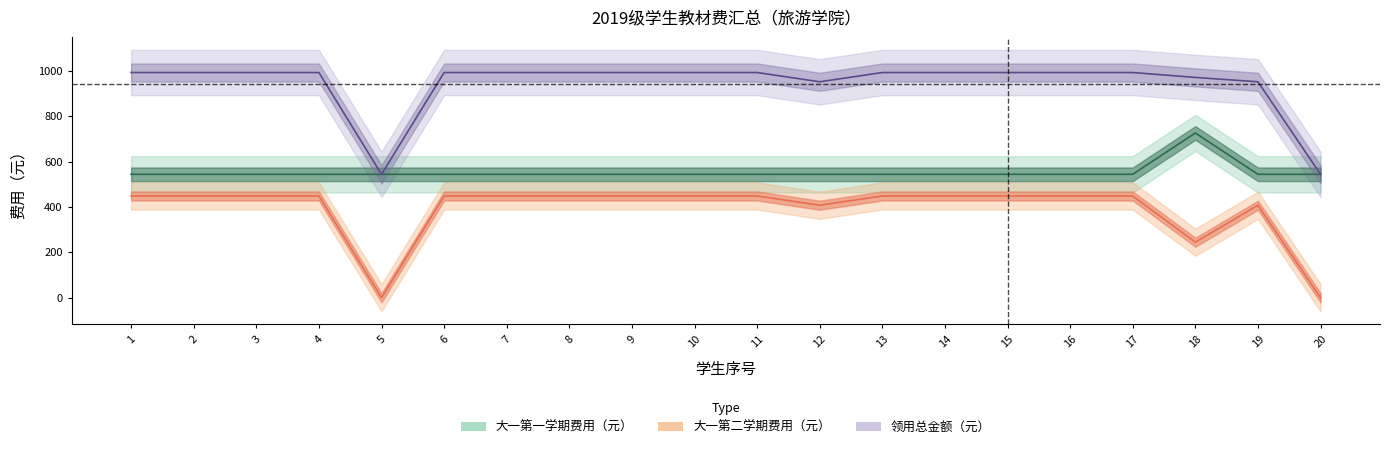

True or false: 领用总金额（元） has a value of 1604.7 at 14.

False